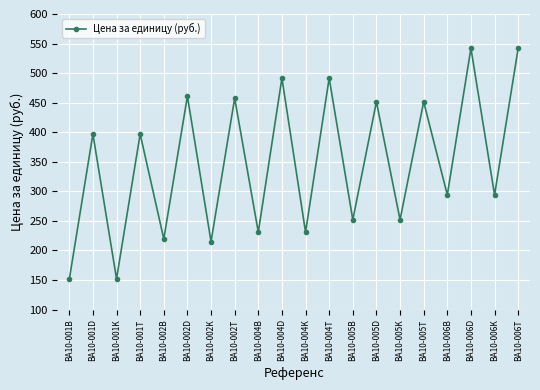

What is the value of the 15th point from the left?

252.0